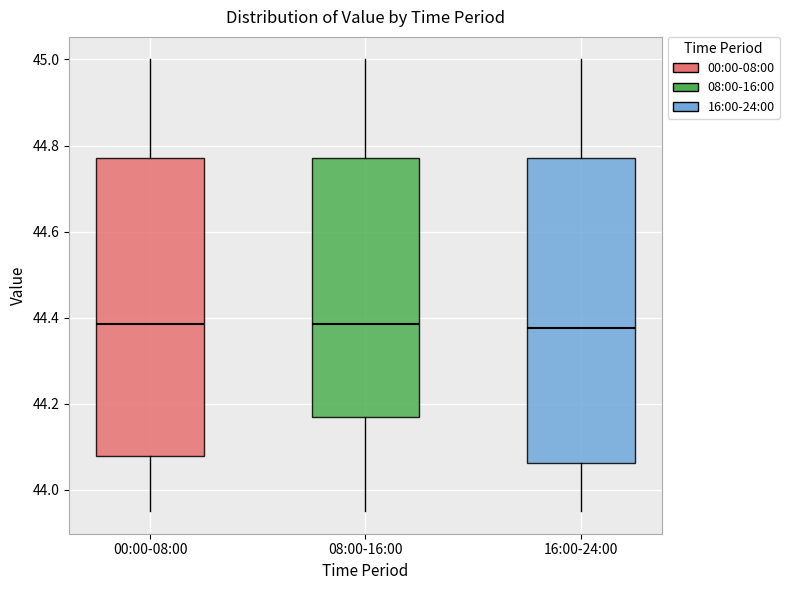

Reading left to right, transcribe this box plot: for each box, give where its median line is, the range the box spans, and where its two whiskers end, as read against the y-axis. The values are not printed on the chart, so give them approximately, as read against the axis.

00:00-08:00: median 44.38, box 44.08 to 44.78, whiskers 43.96 to 45.00
08:00-16:00: median 44.38, box 44.18 to 44.78, whiskers 43.96 to 45.00
16:00-24:00: median 44.38, box 44.06 to 44.78, whiskers 43.96 to 45.00